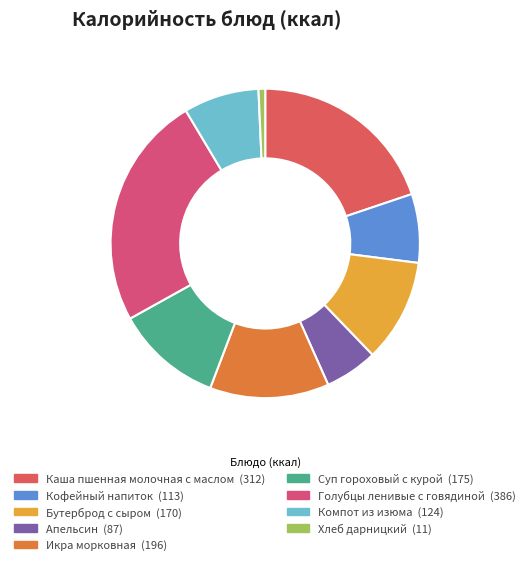

True or false: Кофейный напиток accounts for 1% of the total.

False